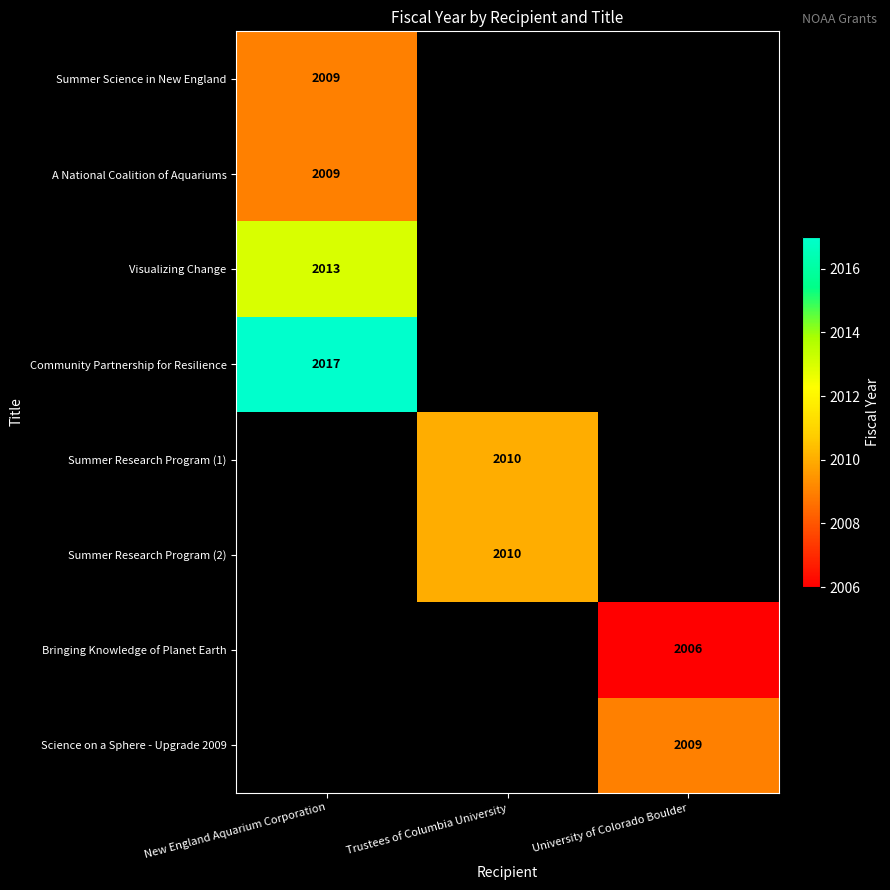

At which category does the chart reach its minimum across all series?

University of Colorado Boulder